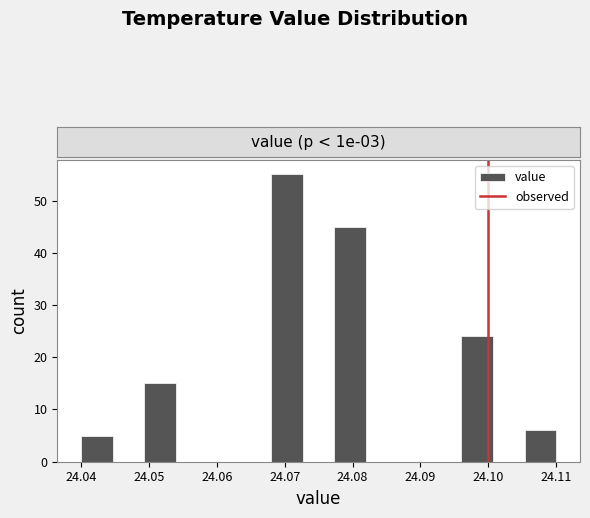

Reading left to right, transcribe this chart: for each bar, give the range it covers on the x-axis and its height. Neither the bar edges nor the heights are printed on the chart, so give them approximately, as read against the axes.

24.040 to 24.045: 5
24.045 to 24.049: 0
24.049 to 24.054: 15
24.054 to 24.059: 0
24.059 to 24.063: 0
24.063 to 24.068: 0
24.068 to 24.073: 55
24.073 to 24.077: 0
24.077 to 24.082: 45
24.082 to 24.087: 0
24.087 to 24.091: 0
24.091 to 24.096: 0
24.096 to 24.101: 24
24.101 to 24.105: 0
24.105 to 24.110: 6